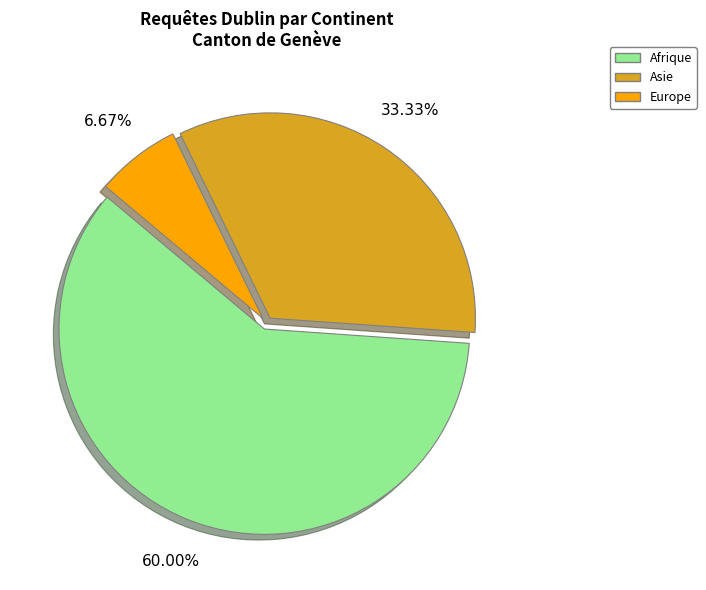

Is there a majority slice in this chart?

Yes